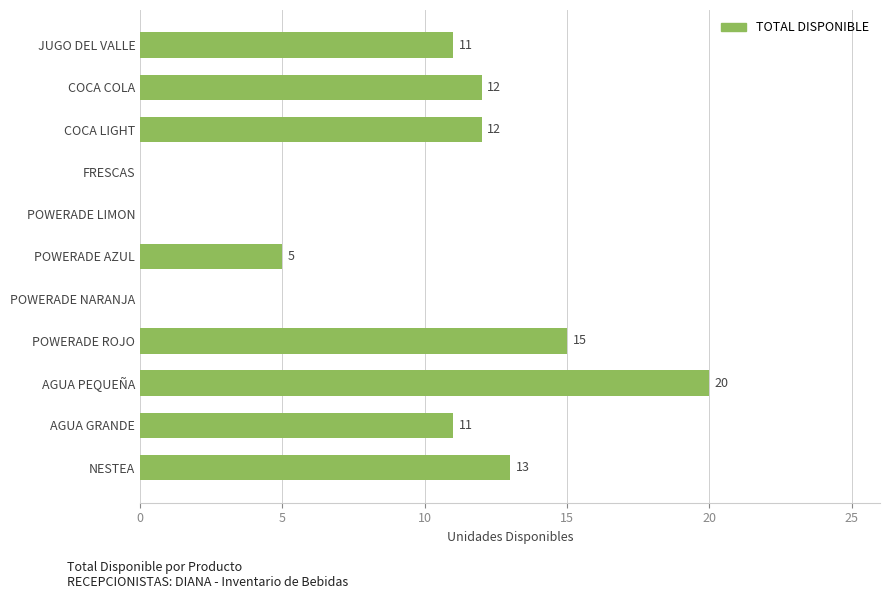

What is the sum of all values?

99